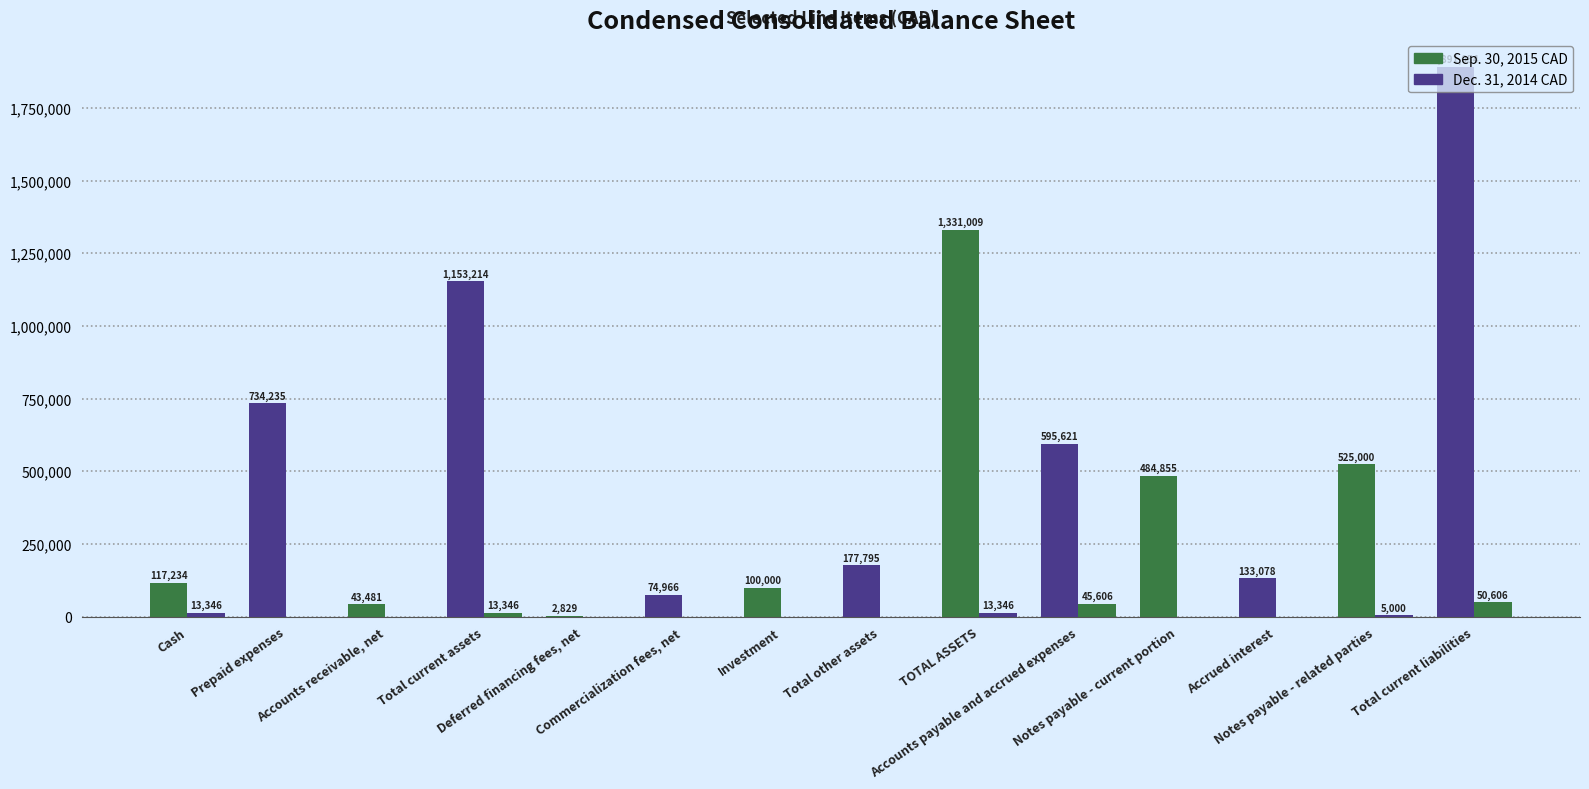

List the series in order of their overall mean, highest first.

Sep. 30, 2015 CAD, Dec. 31, 2014 CAD